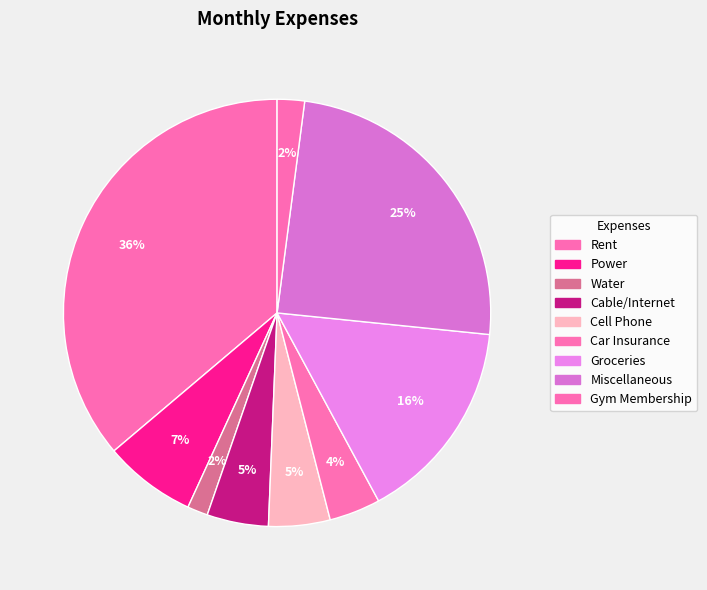

To the nearest percent, what portion does Gym Membership represent?

2%